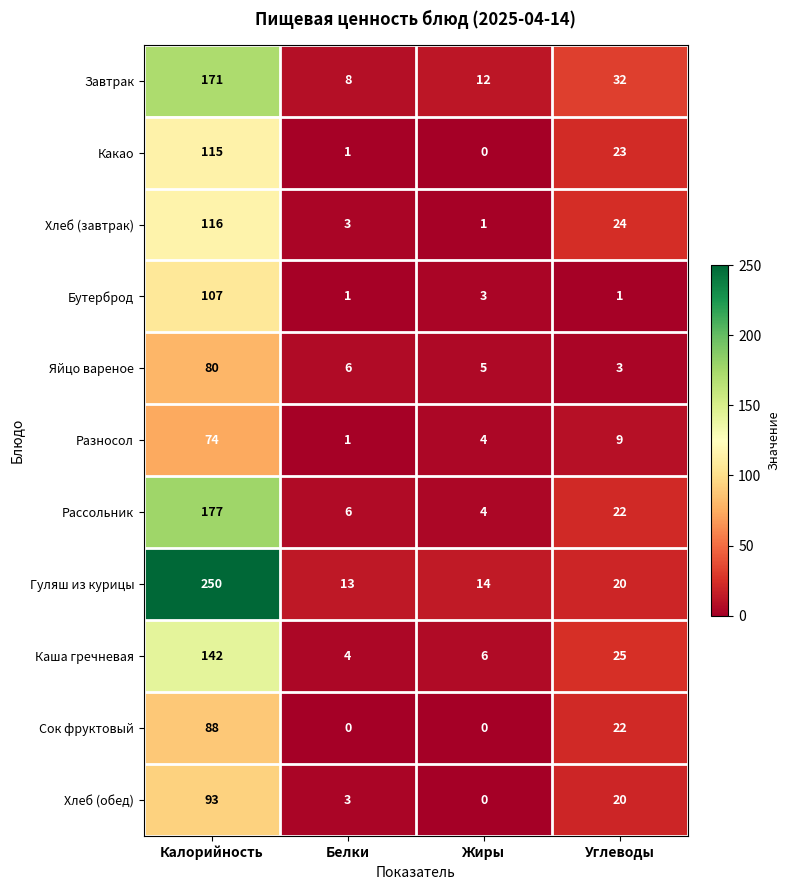

The Какао series shows 8 at Углеводы. True or false?

False